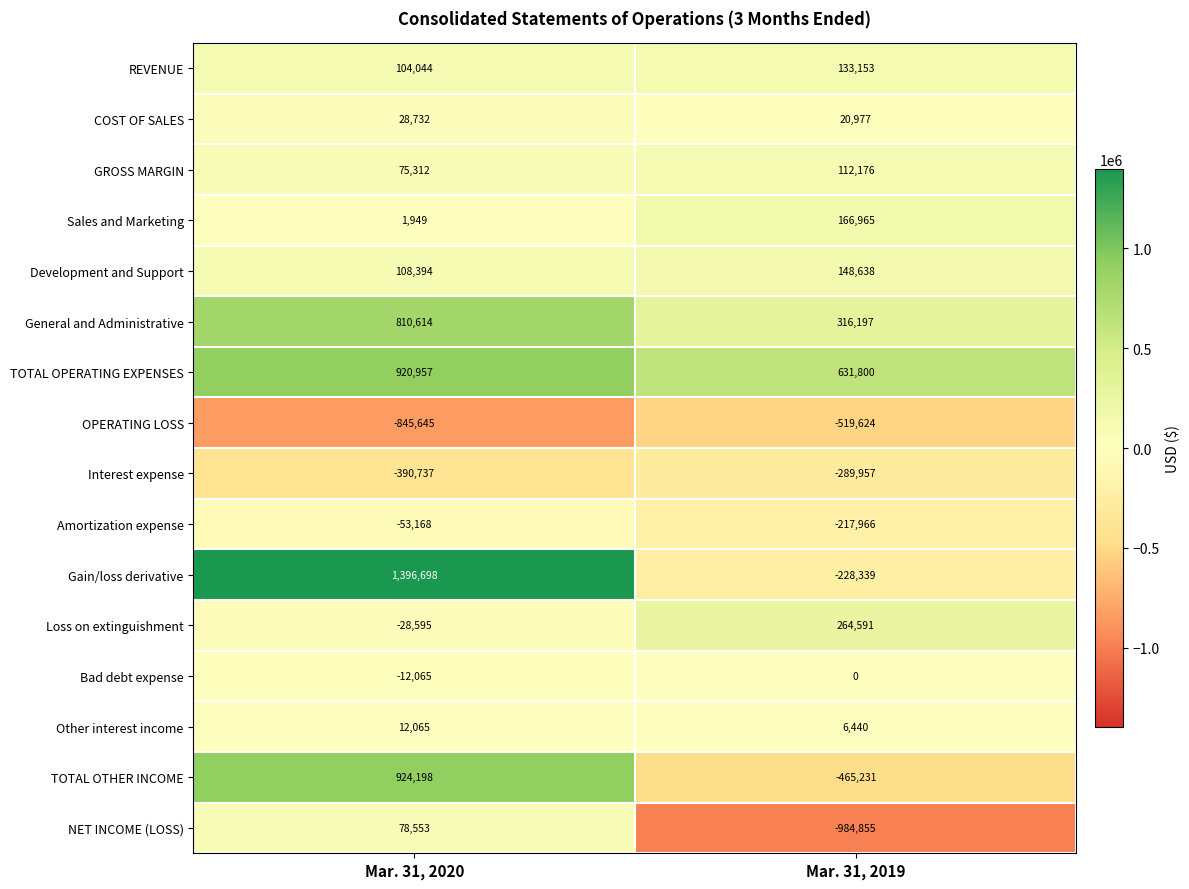

What is the spread (max minus min) of values at Mar. 31, 2020?

2242343